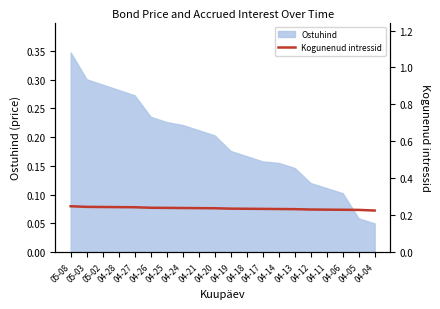

Count the values in the range 0 to 1.

20